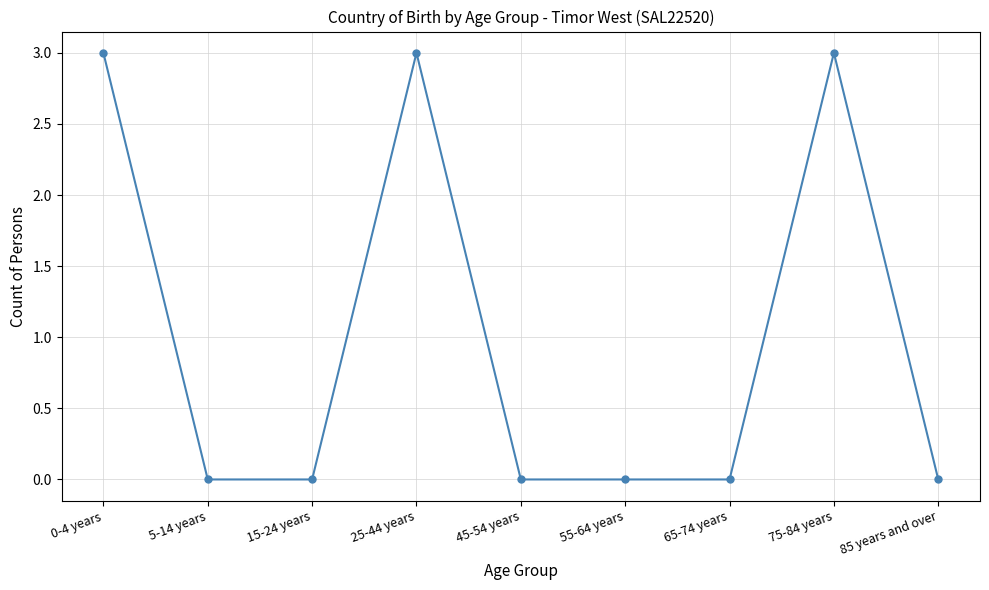

What is the greatest value displayed?

3